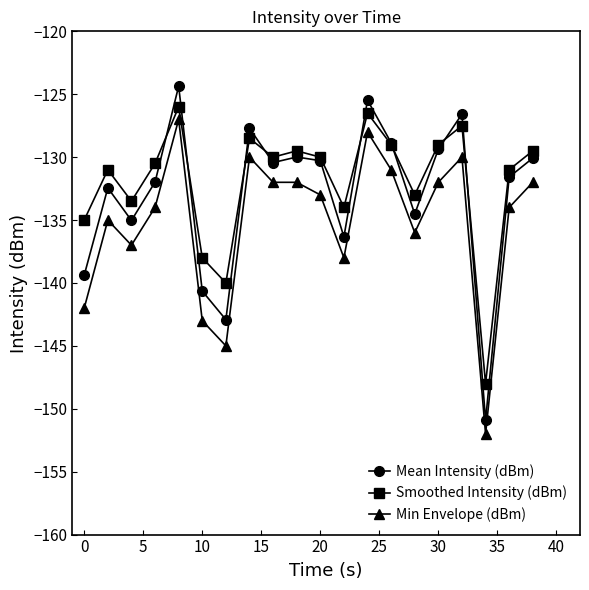

What is the greatest value displayed?

-124.4